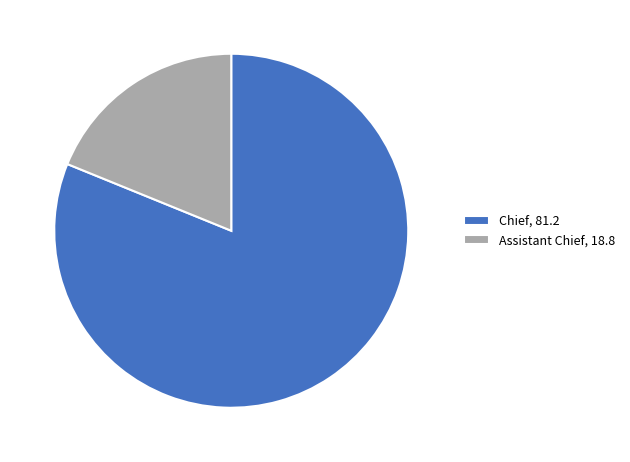

Combined, do Chief, 81.2 and Assistant Chief, 18.8 account for over 50%?

Yes